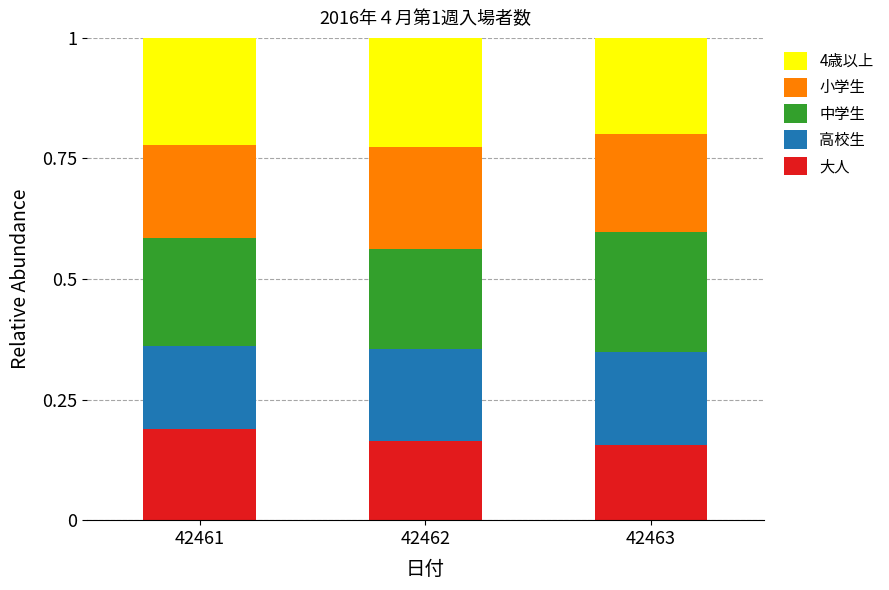

What is the total value across all series at 42461?

1.0